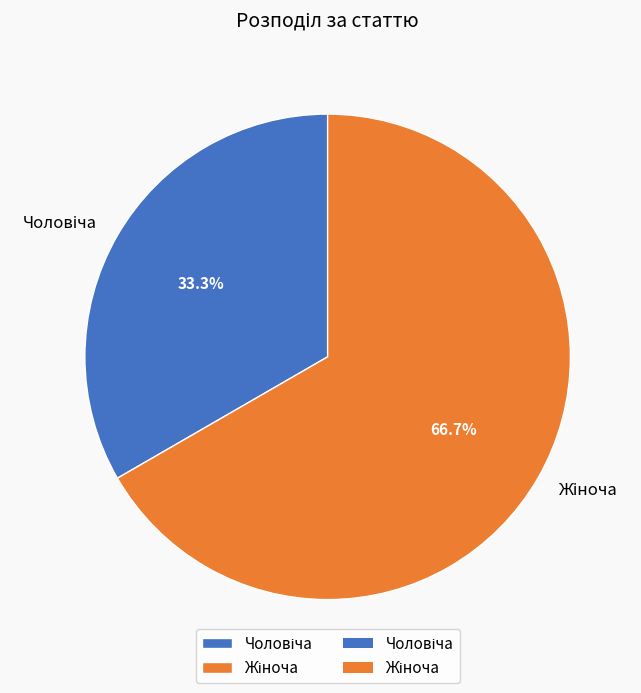

Is there a majority slice in this chart?

Yes